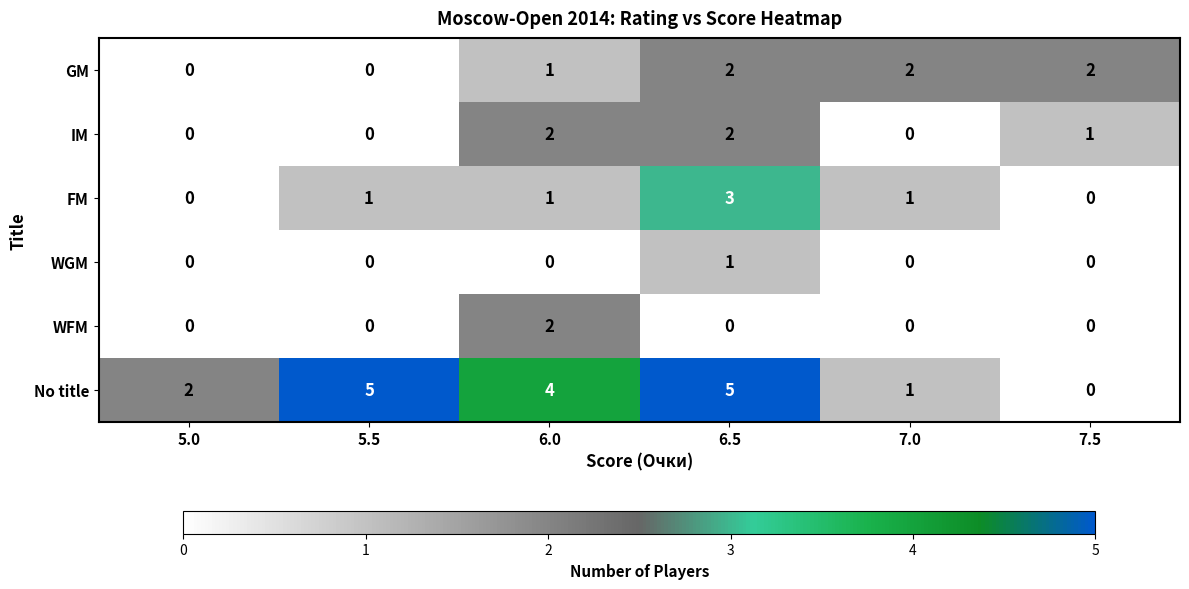

The value of GM at 5.0 is 0. True or false?

True